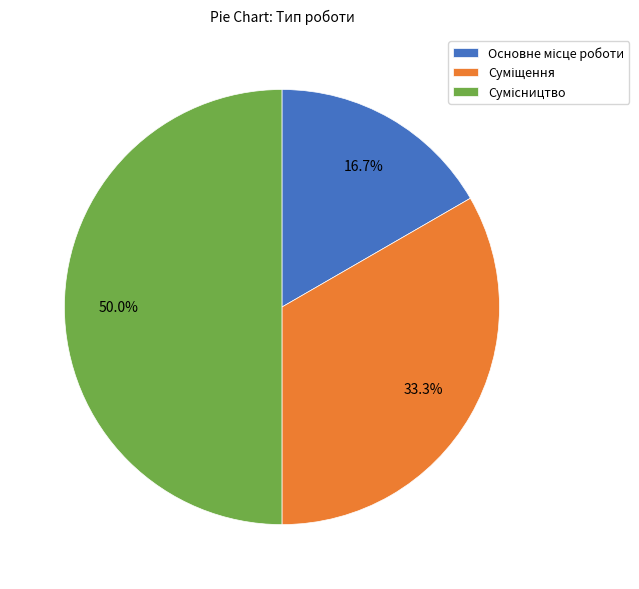

Approximately how many times larger is the value at Основне місце роботи compared to Сумісництво?

0.3